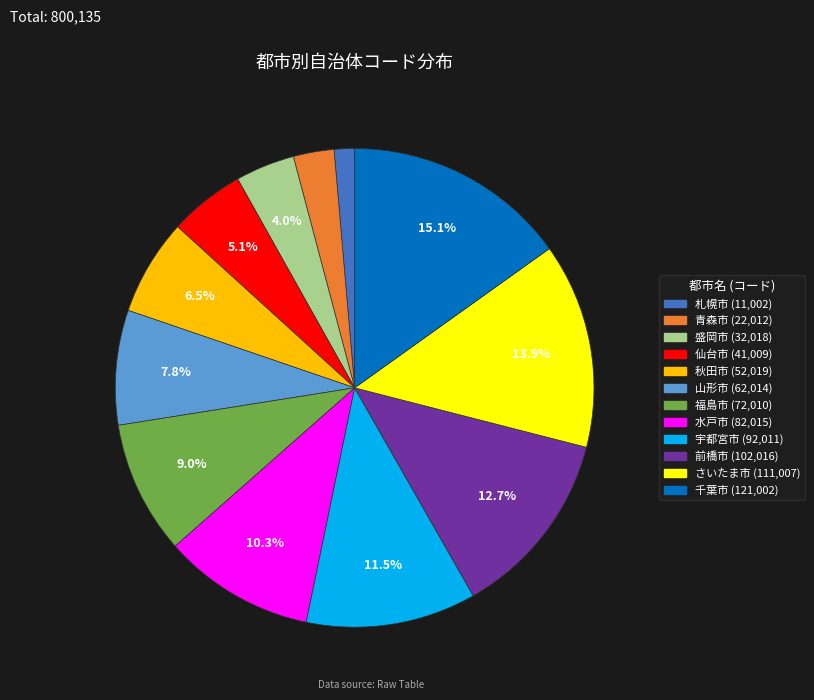

Does 宇都宮市 account for over 50% of the chart?

No